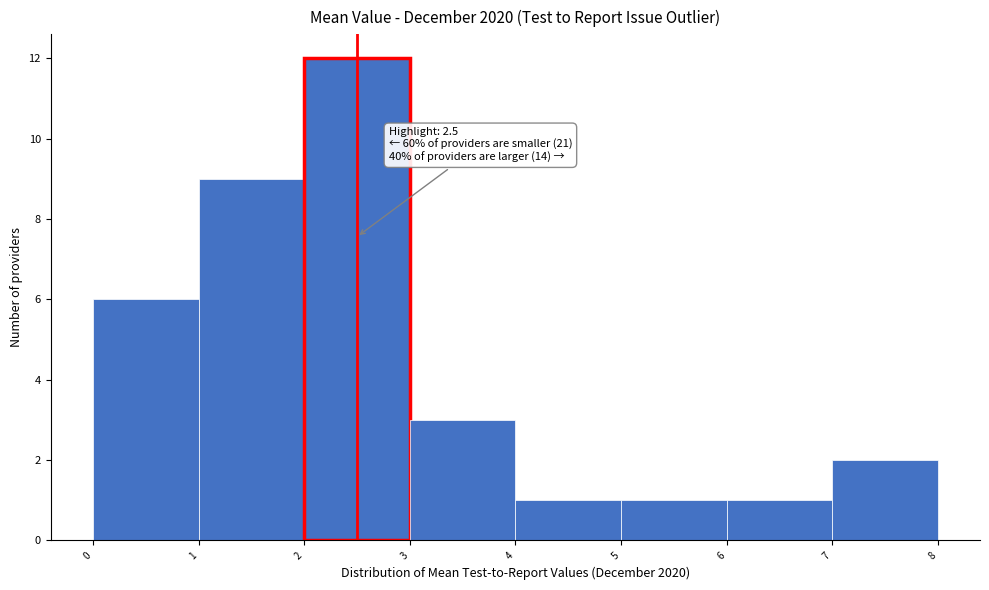

Over which range of the x-axis is the bar tallest?

2 to 3